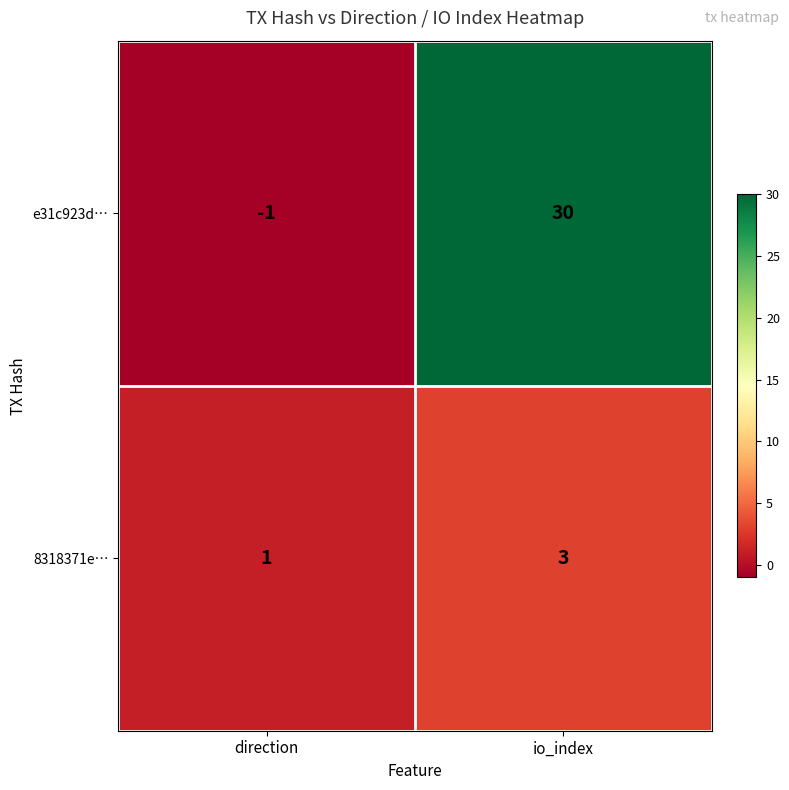

Is it true that e31c923d… equals 0 at direction?

False